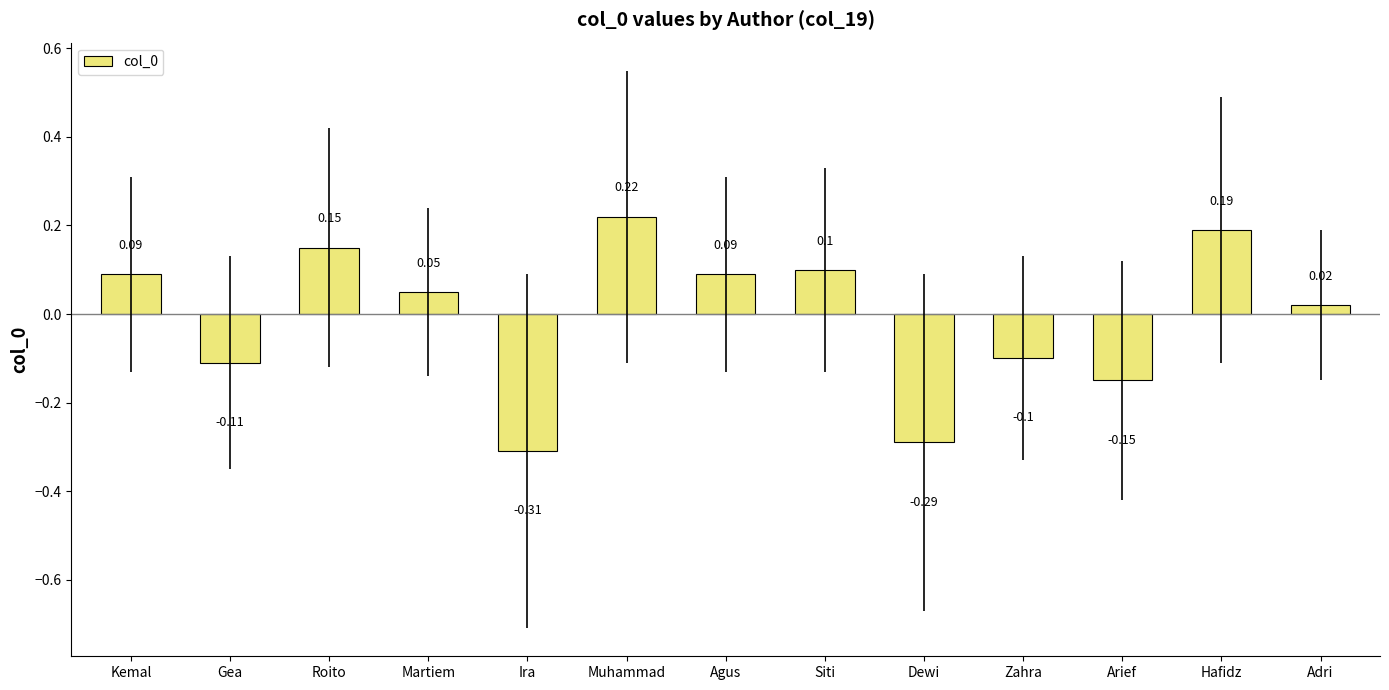

At which category does the chart reach its minimum across all series?

Ira